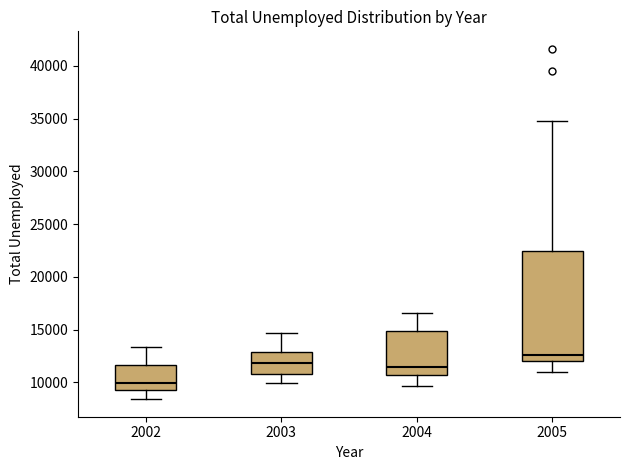

Reading left to right, read every box against the y-axis: the position of its median line, the range the box covers, and the ends of its whiskers. The values are not printed on the chart, so give them approximately, as read against the axis.

2002: median 10000, box 9500 to 11500, whiskers 8500 to 13500
2003: median 12000, box 11000 to 13000, whiskers 10000 to 14500
2004: median 11500, box 10500 to 15000, whiskers 9500 to 16500
2005: median 12500, box 12000 to 22500, whiskers 11000 to 35000